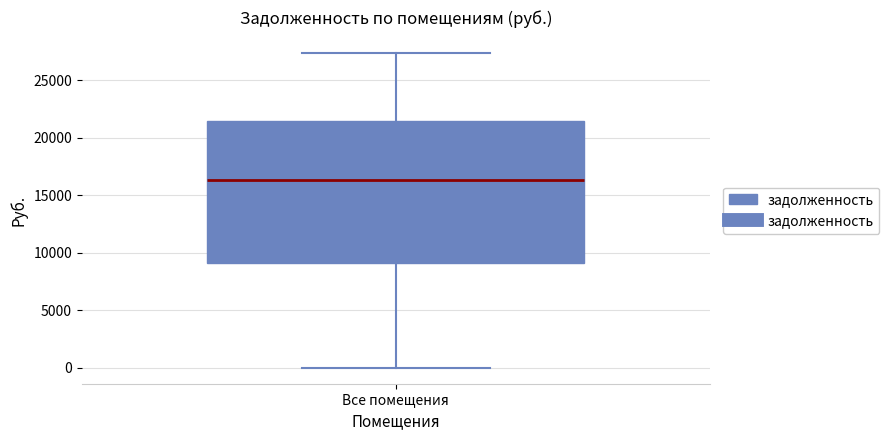

Where is the upper edge of the box for Все помещения on the y-axis? The values are not printed on the chart, so give them approximately, as read against the axis.

21500